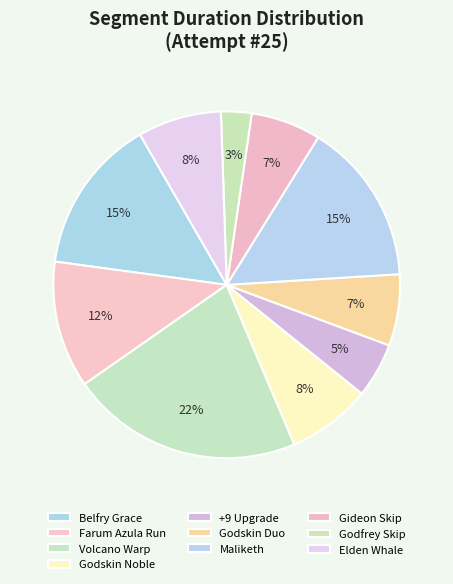

What percentage is the Farum Azula Run slice, to the nearest percent?

12%